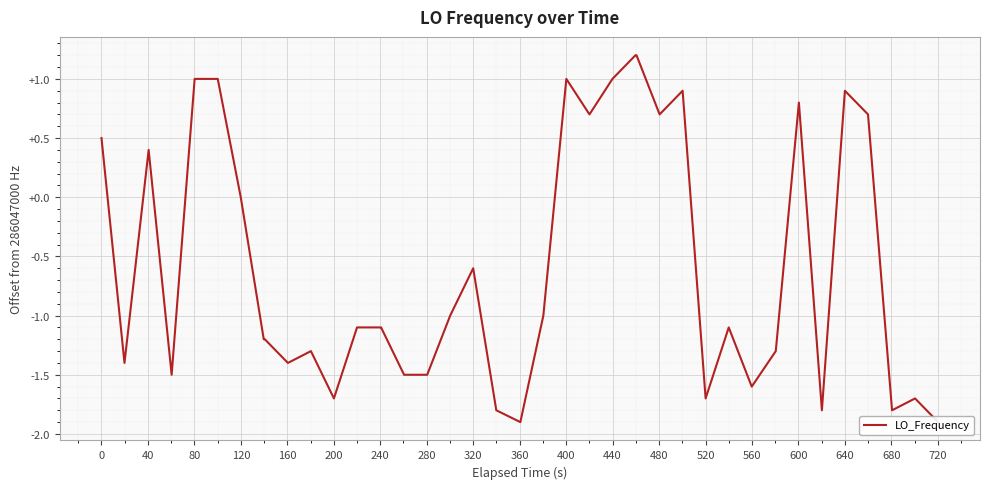

What is the difference between the maximum and minimum values?

3.1